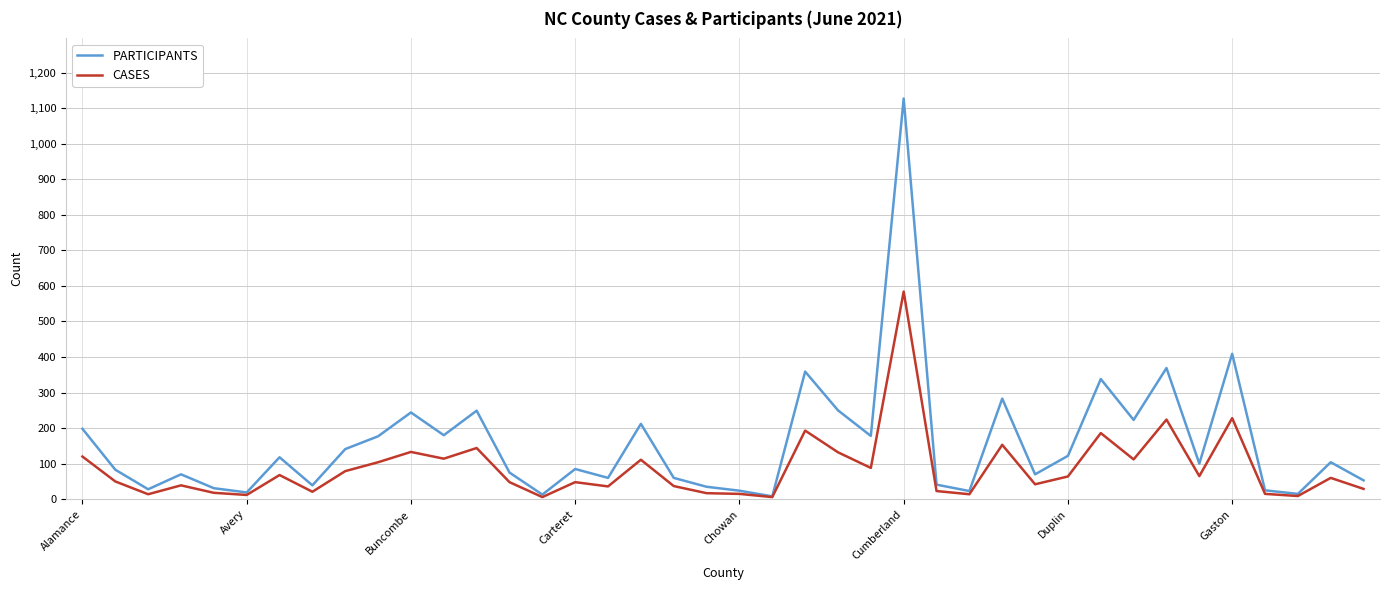

Which series has the widest spread of values?

PARTICIPANTS